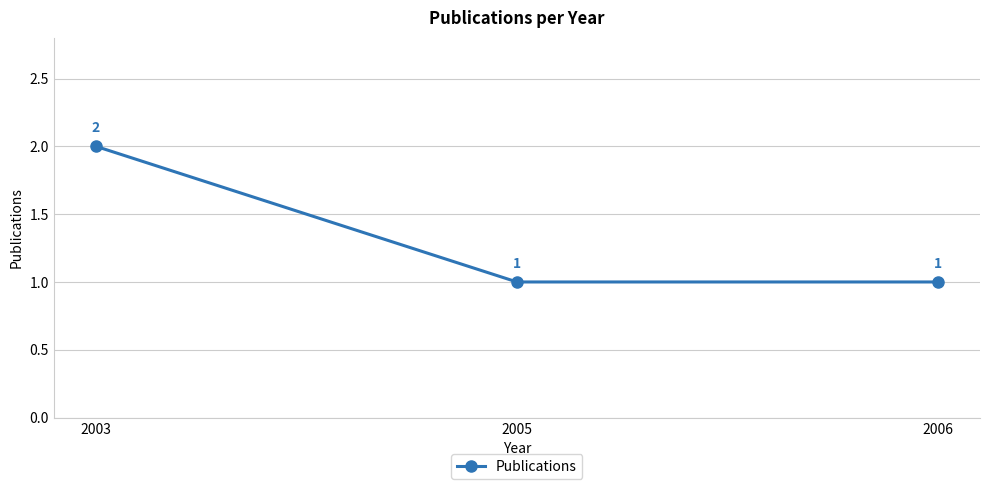

Reading left to right, extract all data points from this chart.

2	1	1